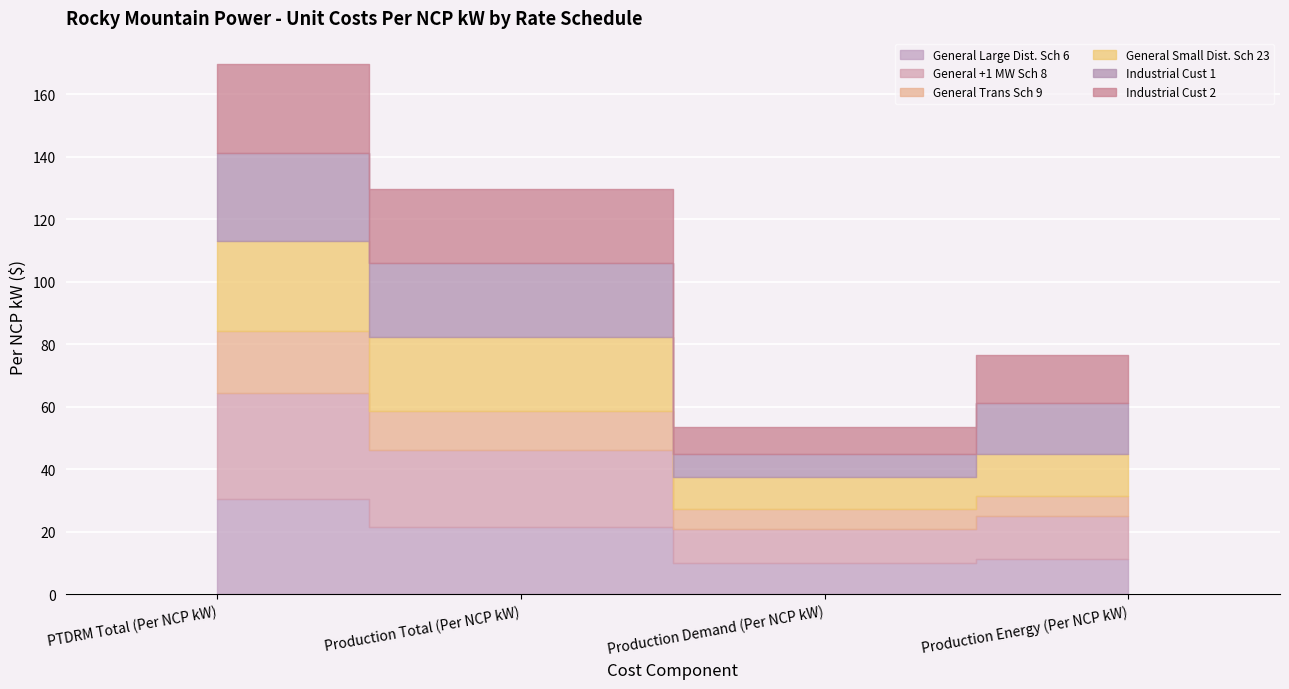

How many lines are shown in the chart?

6